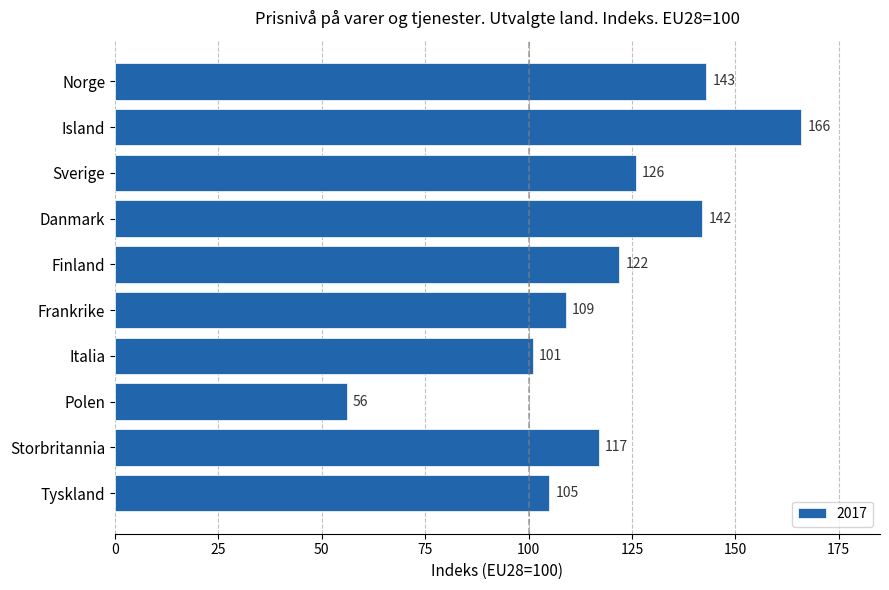

Which label corresponds to the smallest value in the chart?

Polen